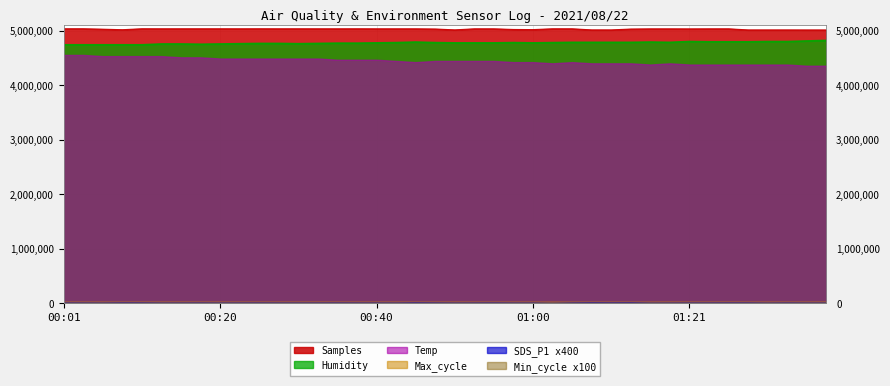

The SDS_P1 series shows 3580.0 at 01:26. True or false?

True